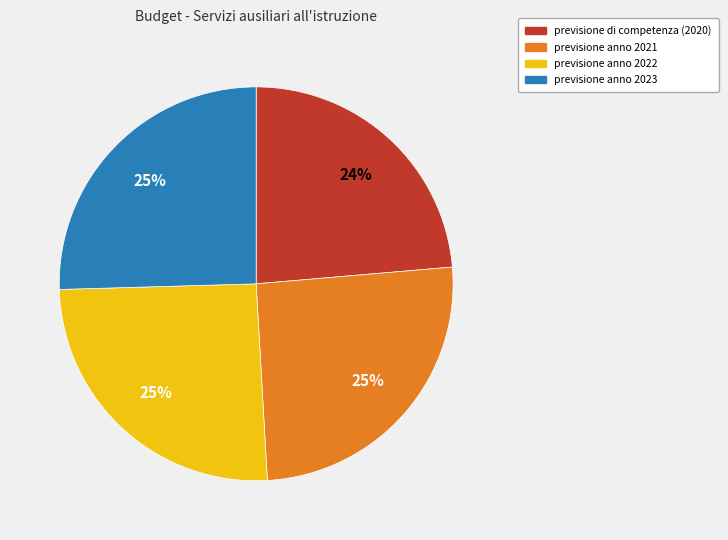

Does previsione di competenza (2020) represent more than half of the total?

No